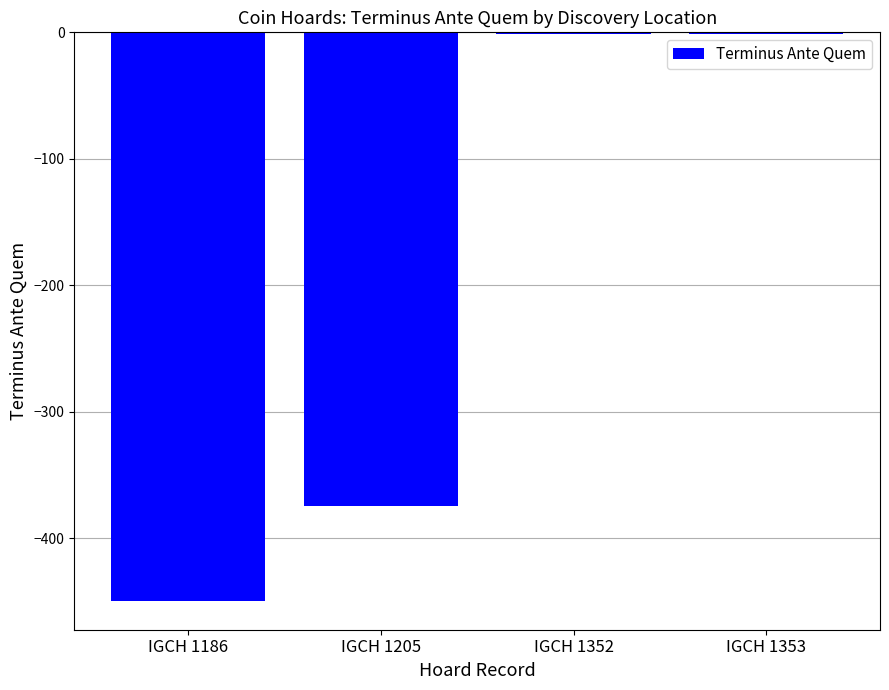

The value at IGCH 1186 is -703. True or false?

False